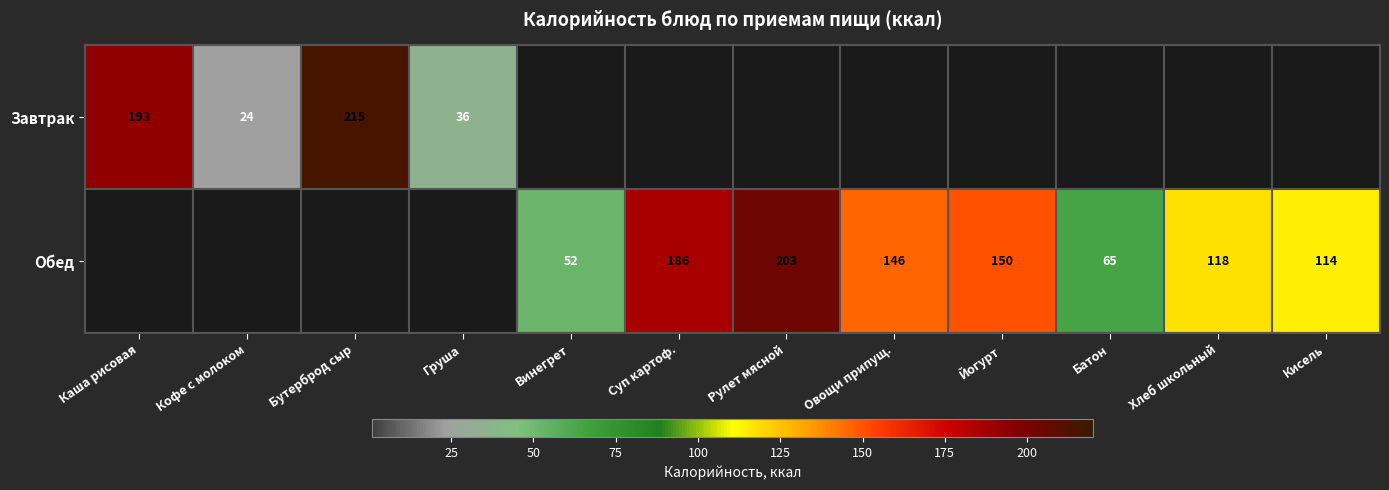

The Завтрак series shows 60 at Бутерброд сыр. True or false?

False